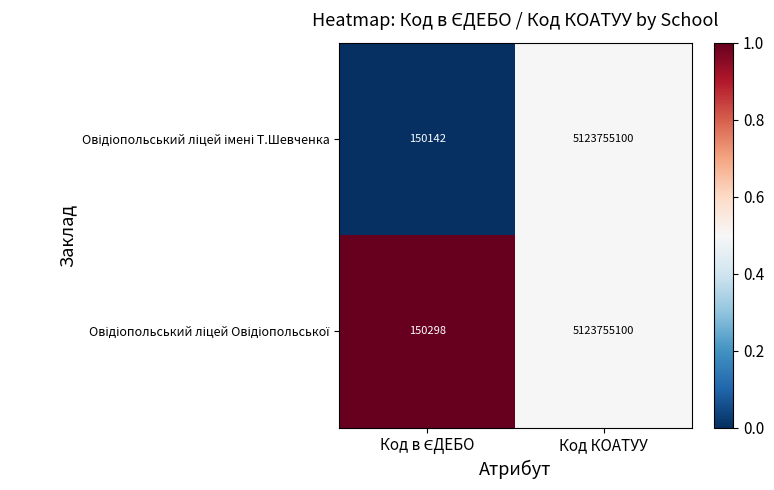

At which category is the sum across all series the highest?

Код КОАТУУ